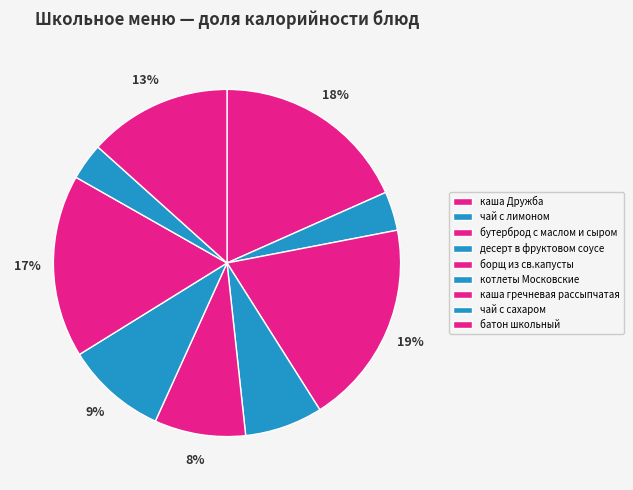

To the nearest percent, what is the average slice percentage?

11%